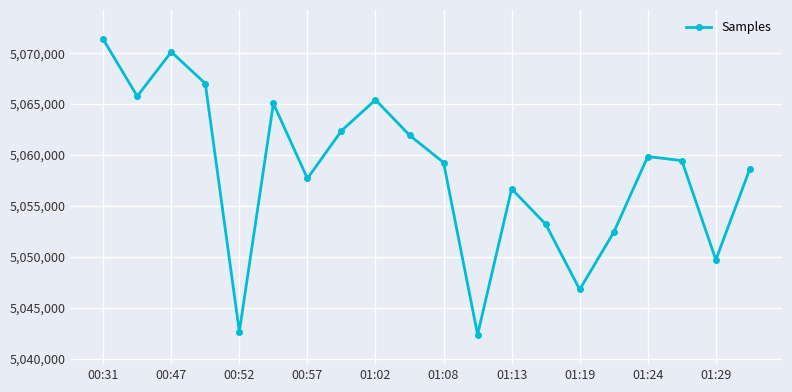

What is the value of the 15th point from the left?

5046792